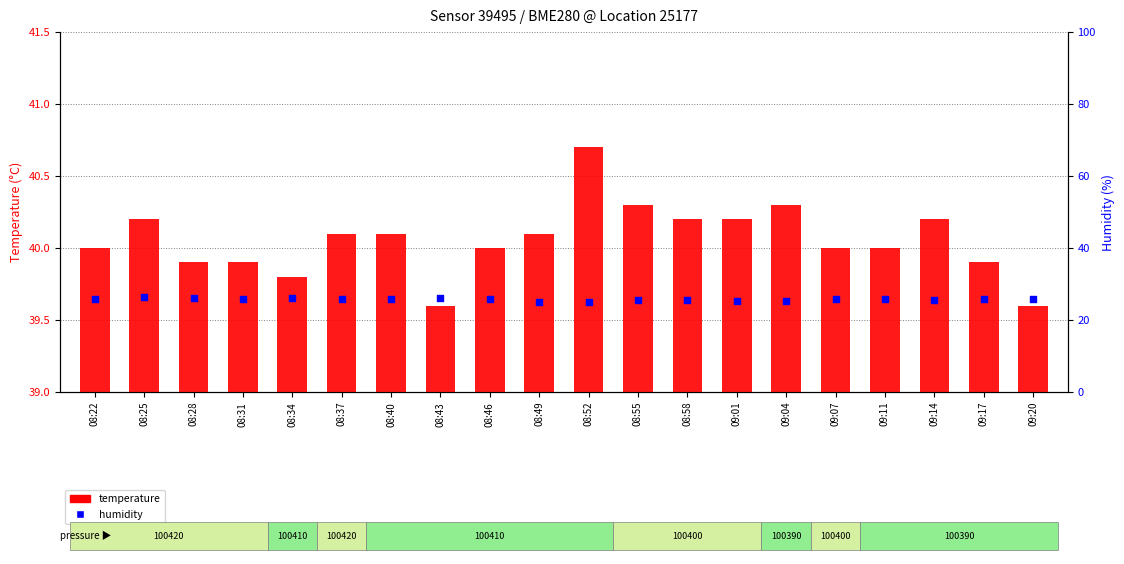

Which series has the widest spread of Y values?

humidity